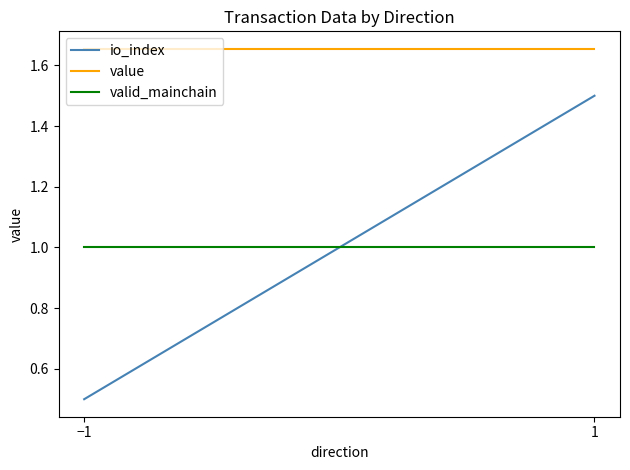

How many values in the io_index series exceed 1?

1